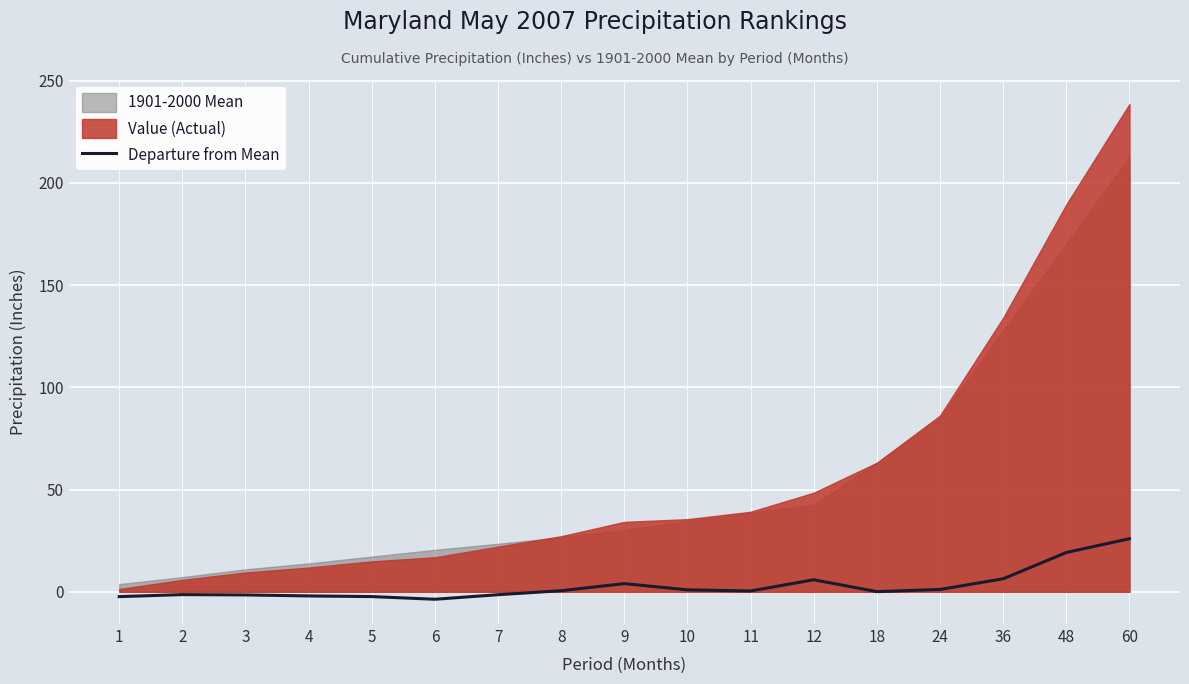

At which label is the value closest to 11?

36